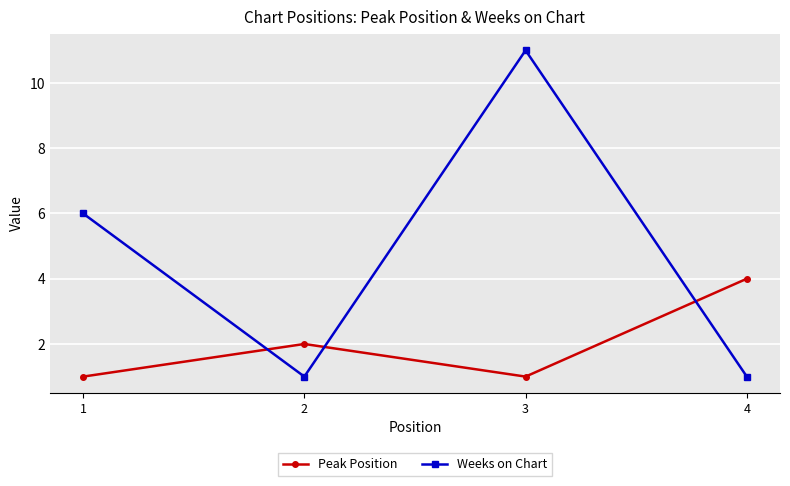

True or false: Weeks on Chart and Peak Position intersect in this chart.

True